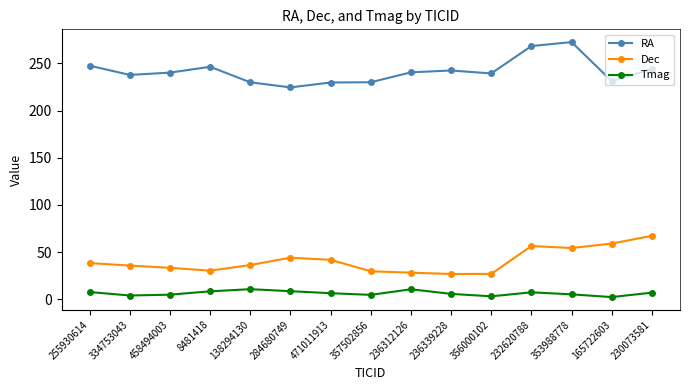

What is the sum of the Tmag values at 165722603 and 284680749?

10.8